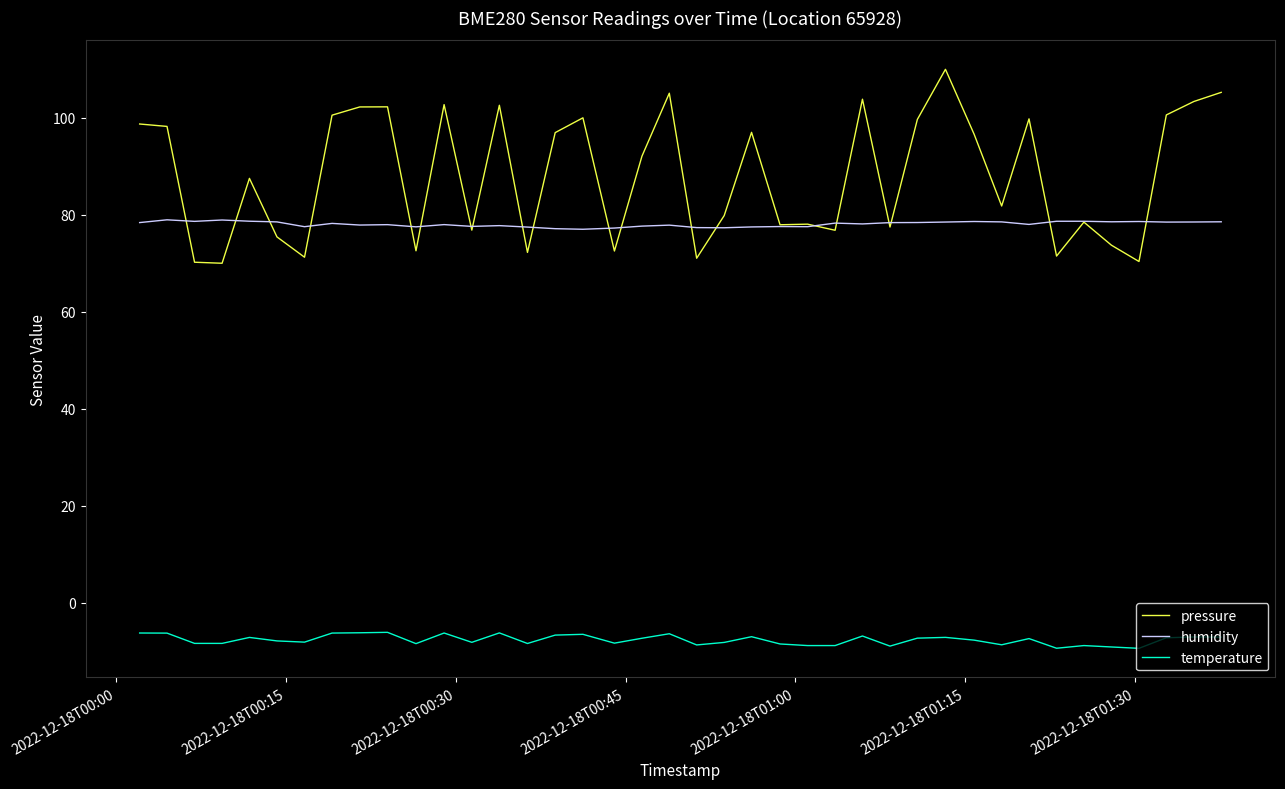

True or false: pressure and temperature cross at least once.

False